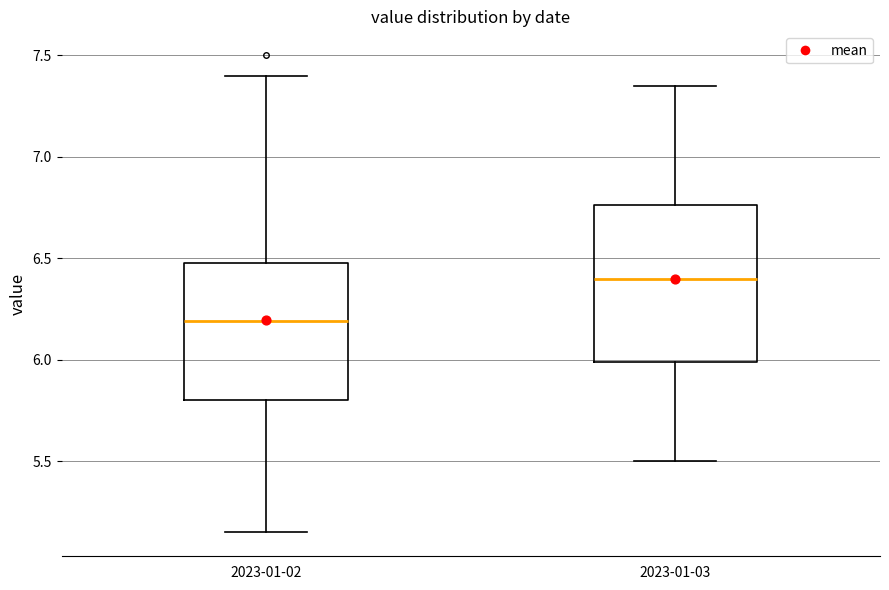

Reading left to right, read every box against the y-axis: the position of its median line, the range the box covers, and the ends of its whiskers. The values are not printed on the chart, so give them approximately, as read against the axis.

2023-01-02: median 6.20, box 5.80 to 6.50, whiskers 5.15 to 7.40
2023-01-03: median 6.40, box 6.00 to 6.75, whiskers 5.50 to 7.35